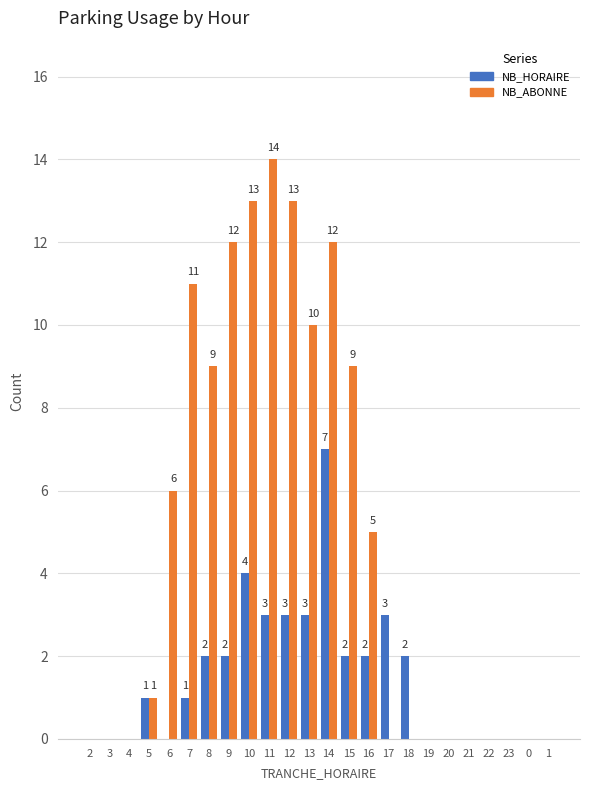

Read the NB_ABONNE value at 16, to the nearest 5.

5